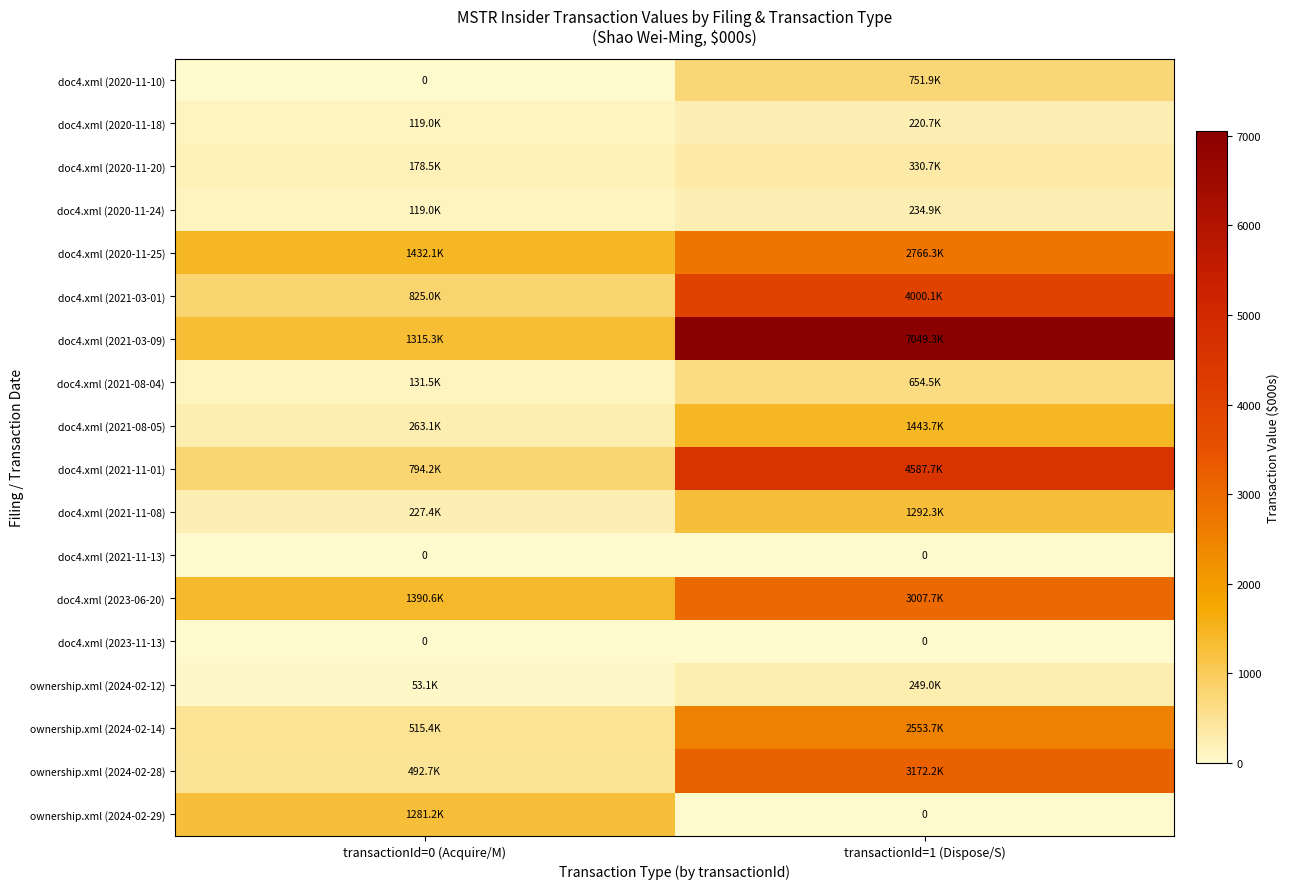

List the series in order of their peak value, highest first.

doc4.xml (2021-03-09), doc4.xml (2021-11-01), doc4.xml (2021-03-01), ownership.xml (2024-02-28), doc4.xml (2023-06-20), doc4.xml (2020-11-25), ownership.xml (2024-02-14), doc4.xml (2021-08-05), doc4.xml (2021-11-08), ownership.xml (2024-02-29), doc4.xml (2020-11-10), doc4.xml (2021-08-04), doc4.xml (2020-11-20), ownership.xml (2024-02-12), doc4.xml (2020-11-24), doc4.xml (2020-11-18), doc4.xml (2021-11-13), doc4.xml (2023-11-13)